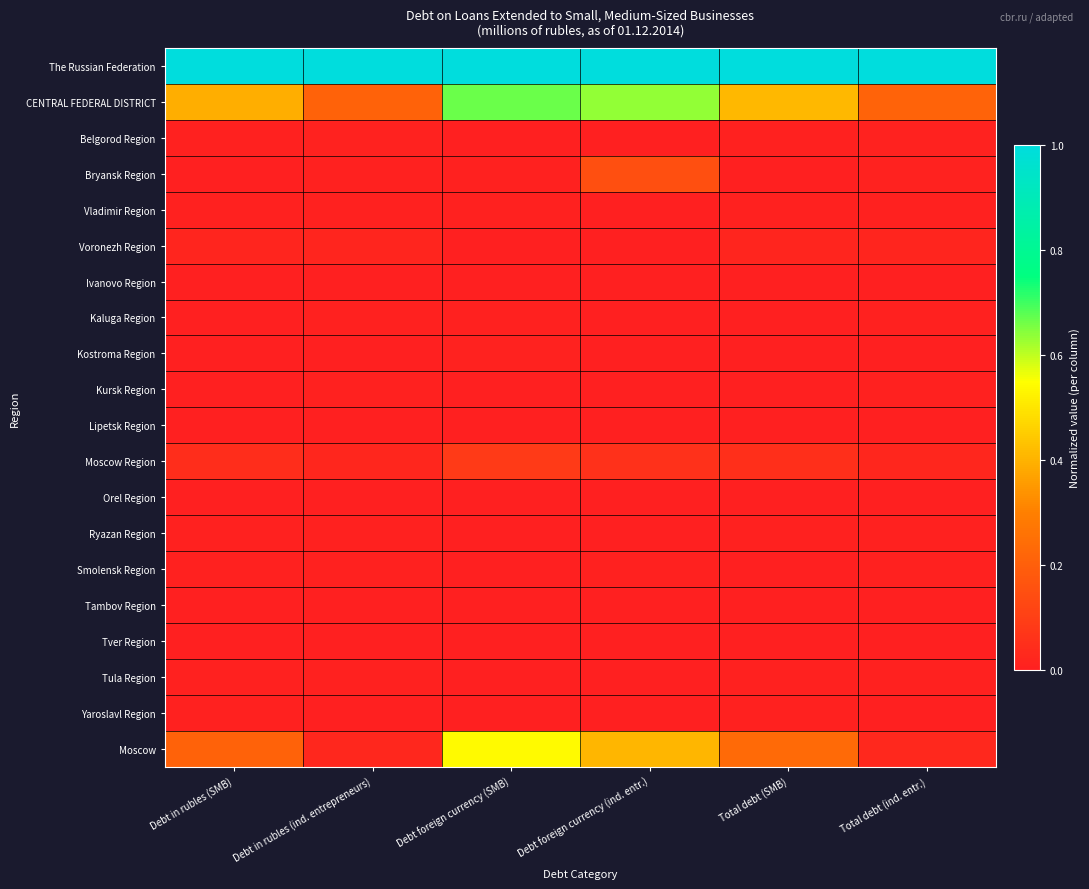

What is the difference between the highest and lowest values at Total debt (SMB)?

1.0